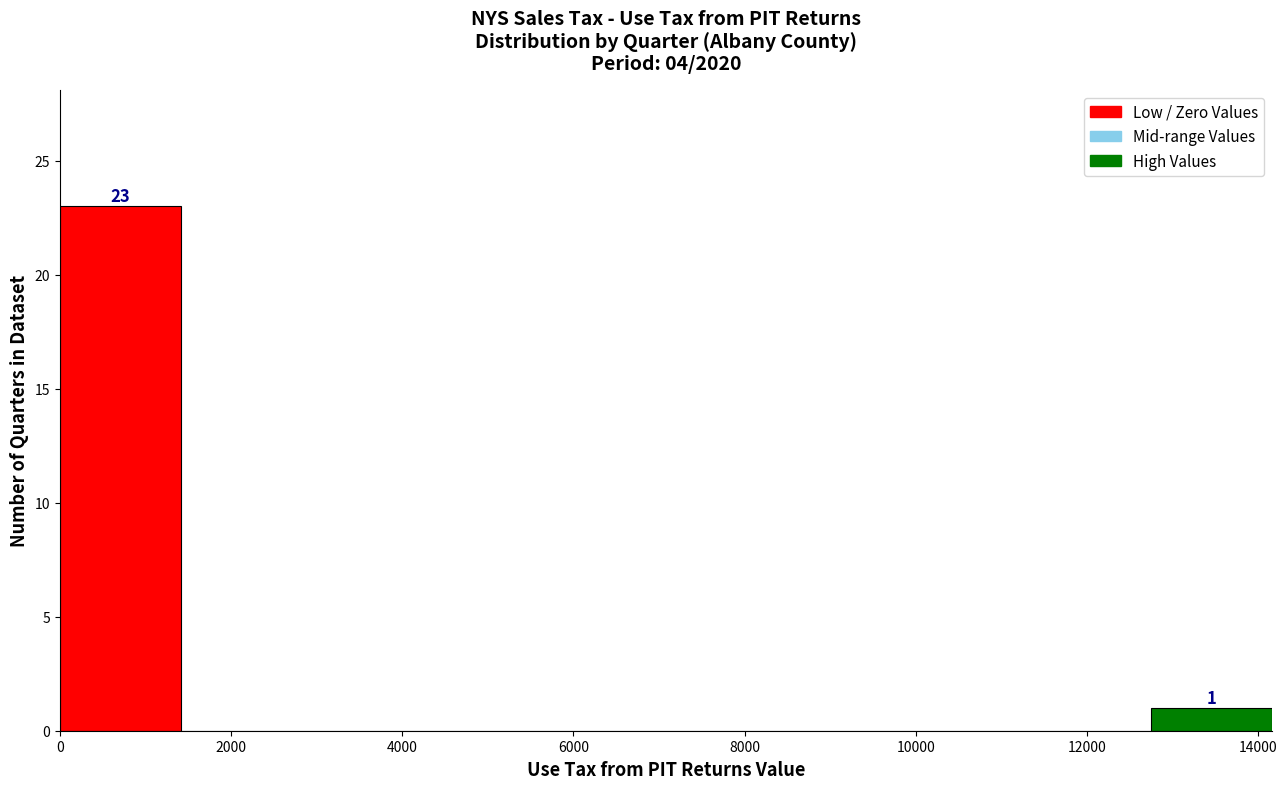

Which range on the x-axis has the tallest bar?

0 to 1400